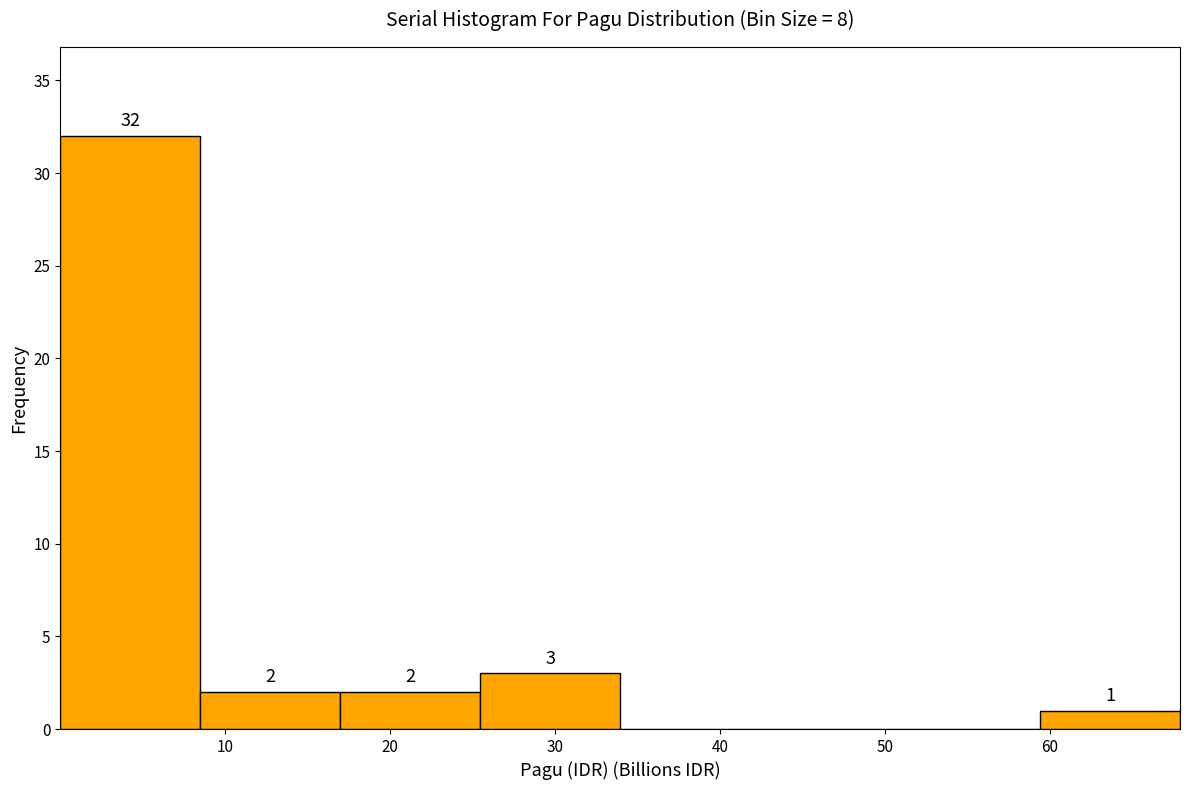

Over which range of the x-axis is the bar tallest?

0 to 8